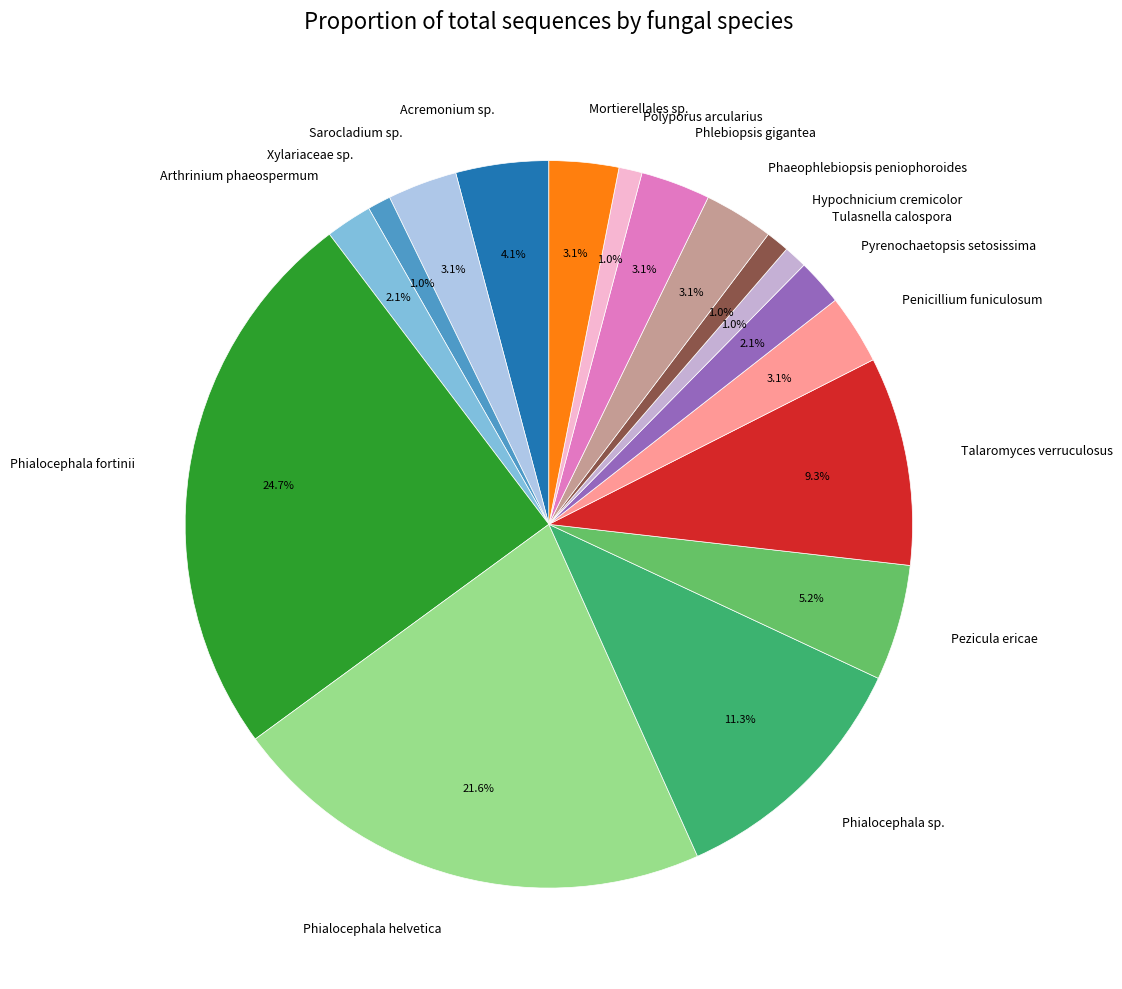

Is it true that Pyrenochaetopsis setosissima is 2% of the pie?

True